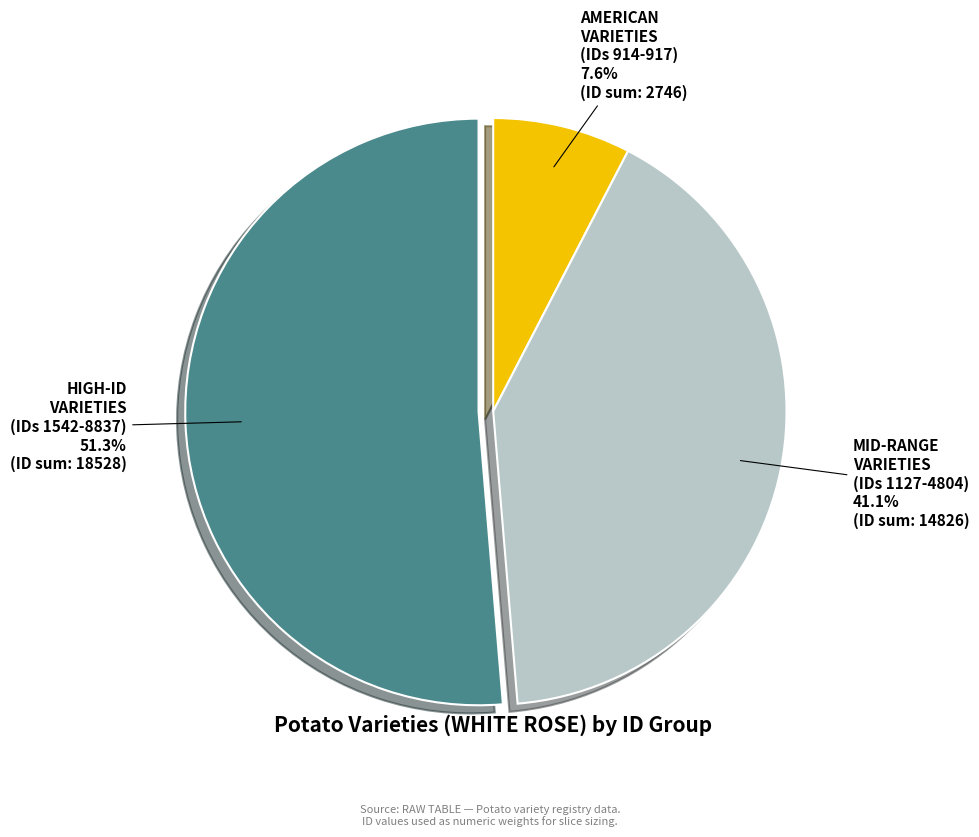

Does MID-RANGE VARIETIES (IDs 1127-4804) account for over 50% of the chart?

No